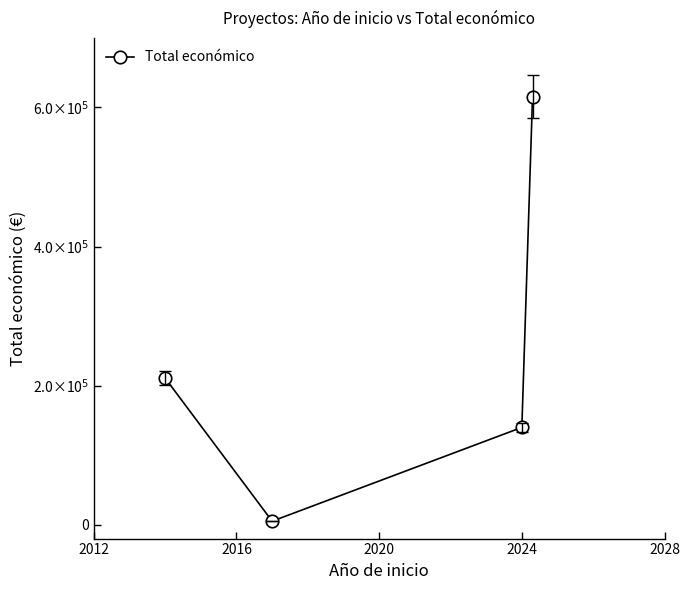

Is this an area chart (filled region under the line)?

No